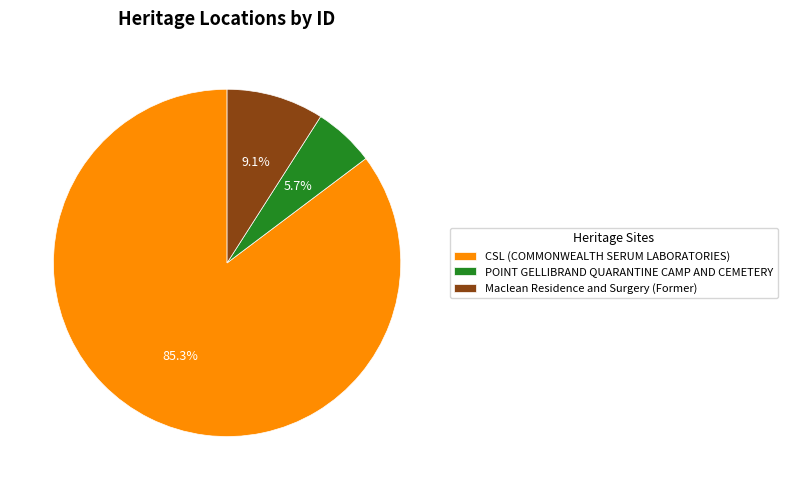

To the nearest percent, what percentage of the pie is Maclean Residence and Surgery (Former)?

9%